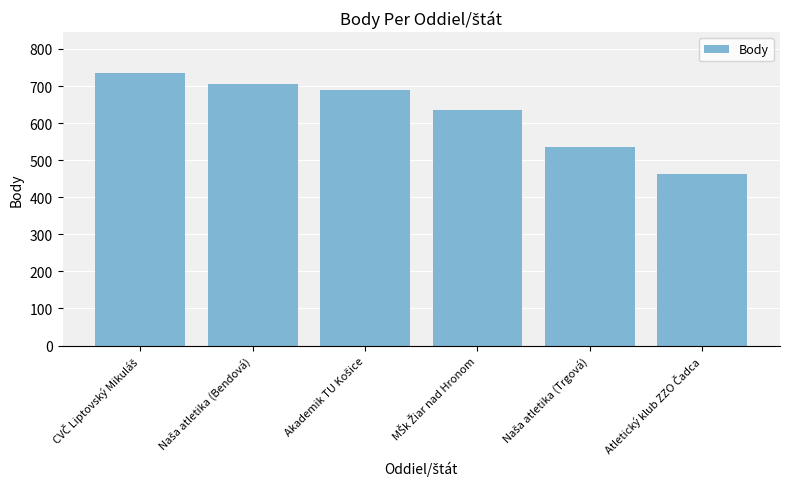

What is the average value?

627